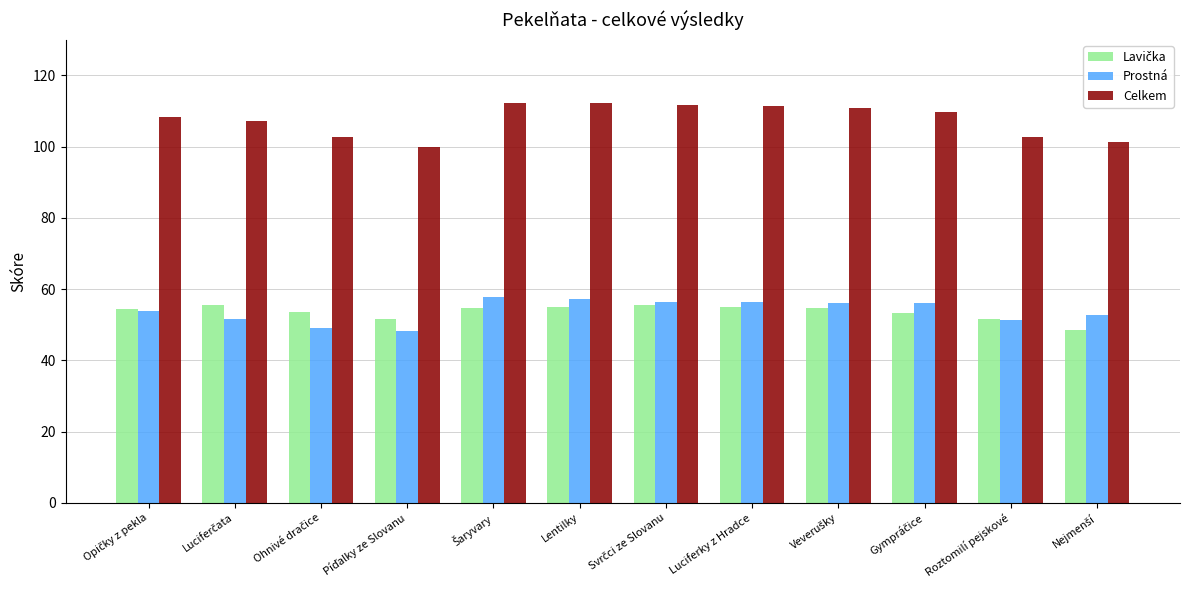

What is the spread (max minus min) of values at Roztomilí pejskové?

51.5